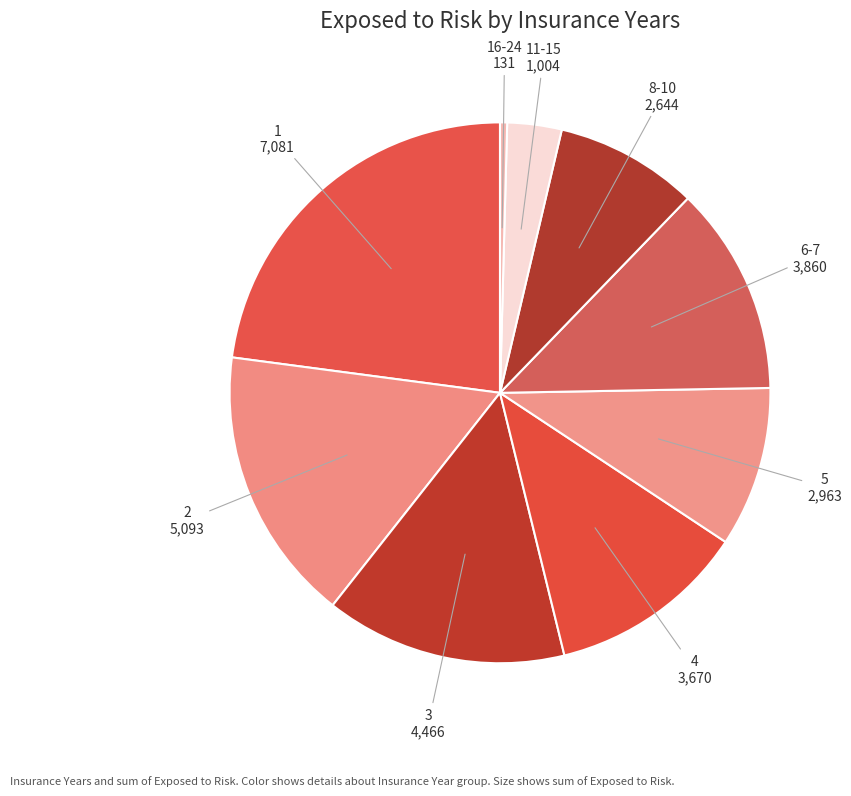

Between 4 and 3, which is larger?

3